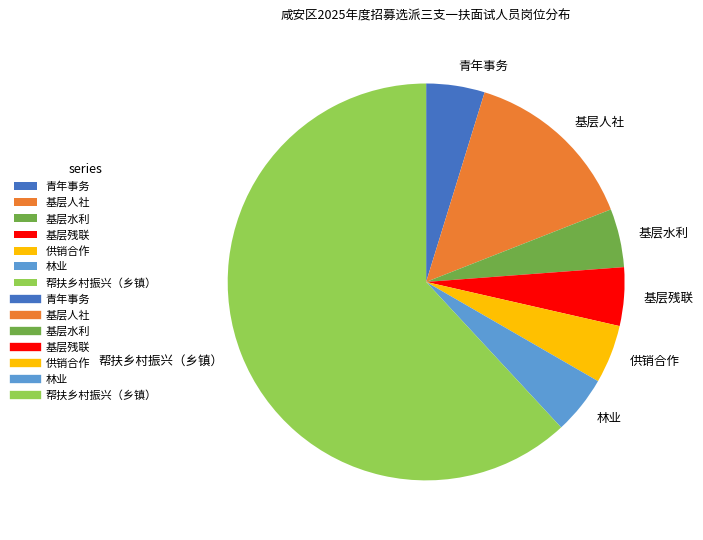

True or false: 青年事务 accounts for 17% of the total.

False